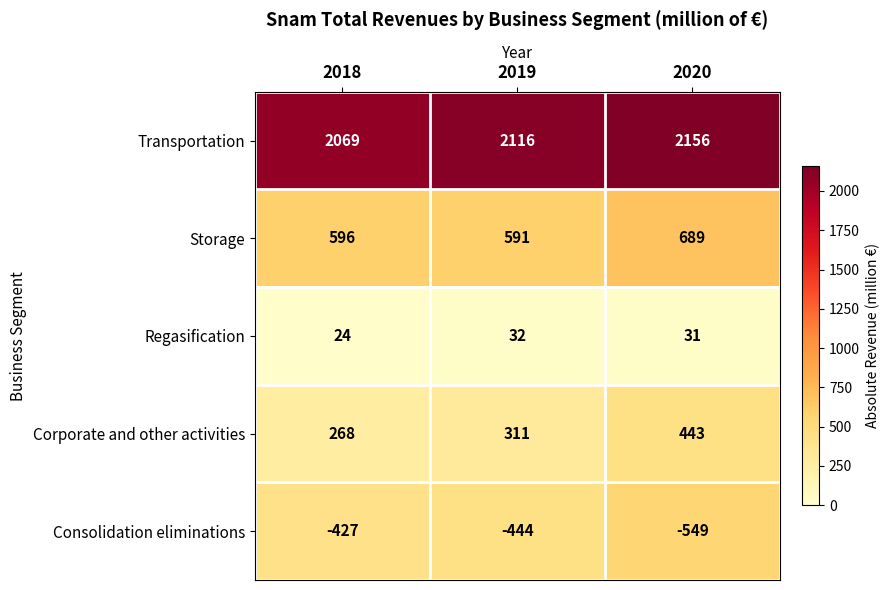

Which series has the largest total across all categories?

Transportation